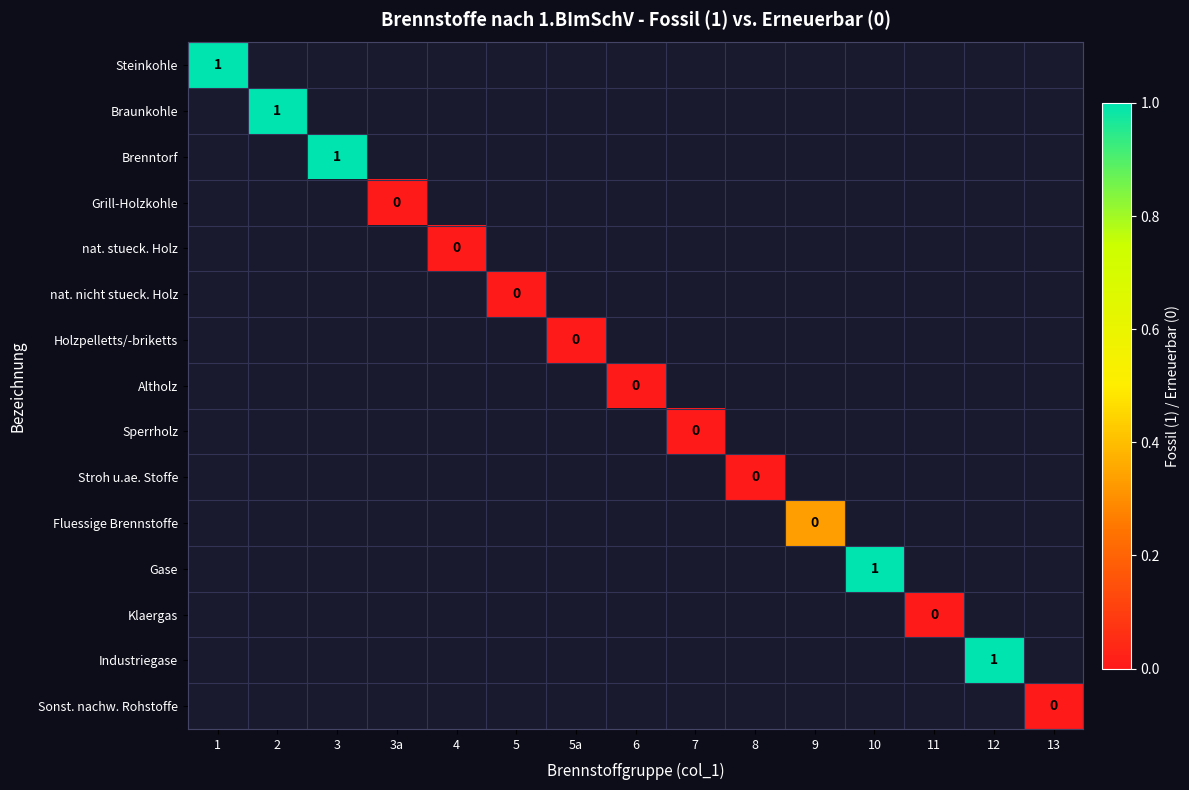

List the labels in order of Industriegase value, largest first.

1, 2, 3, 3a, 4, 5, 5a, 6, 7, 8, 9, 10, 11, 12, 13